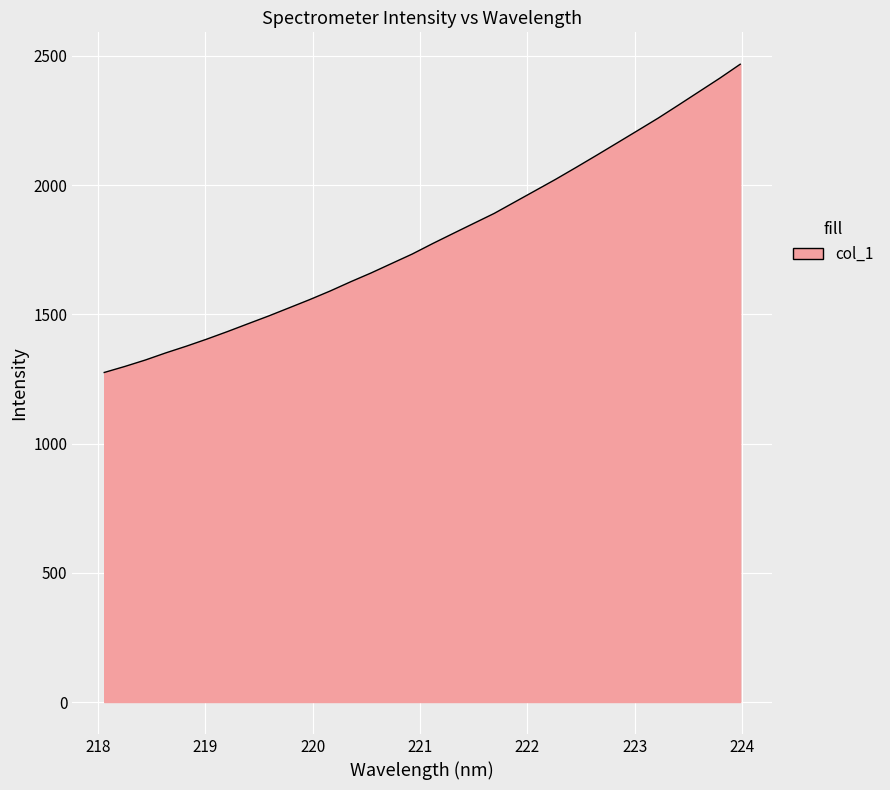

What is the smallest value displayed?

1274.8